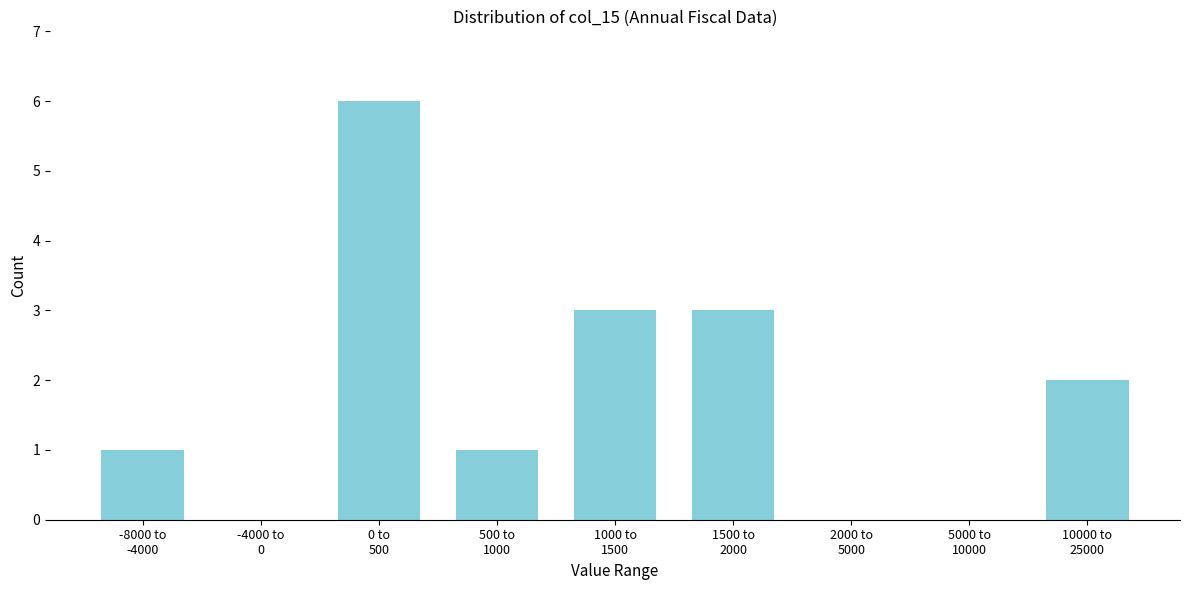

What is the greatest value displayed?

6